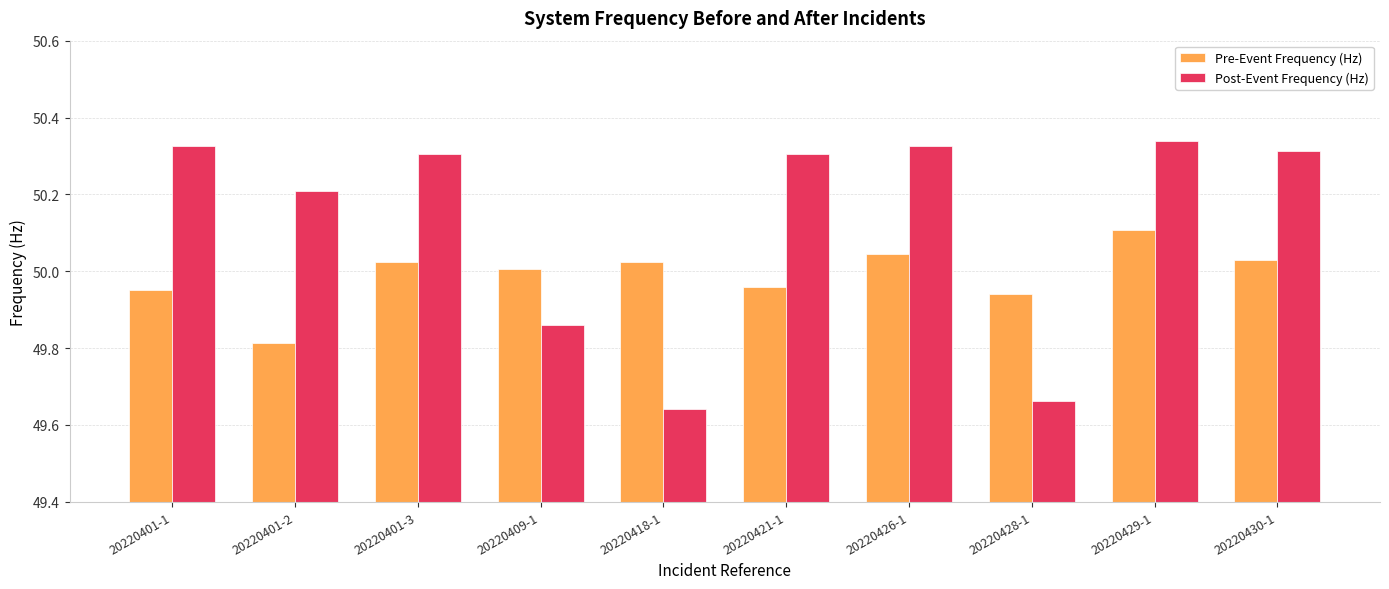

List the series in order of their overall mean, lowest first.

Pre-Event Frequency (Hz), Post-Event Frequency (Hz)